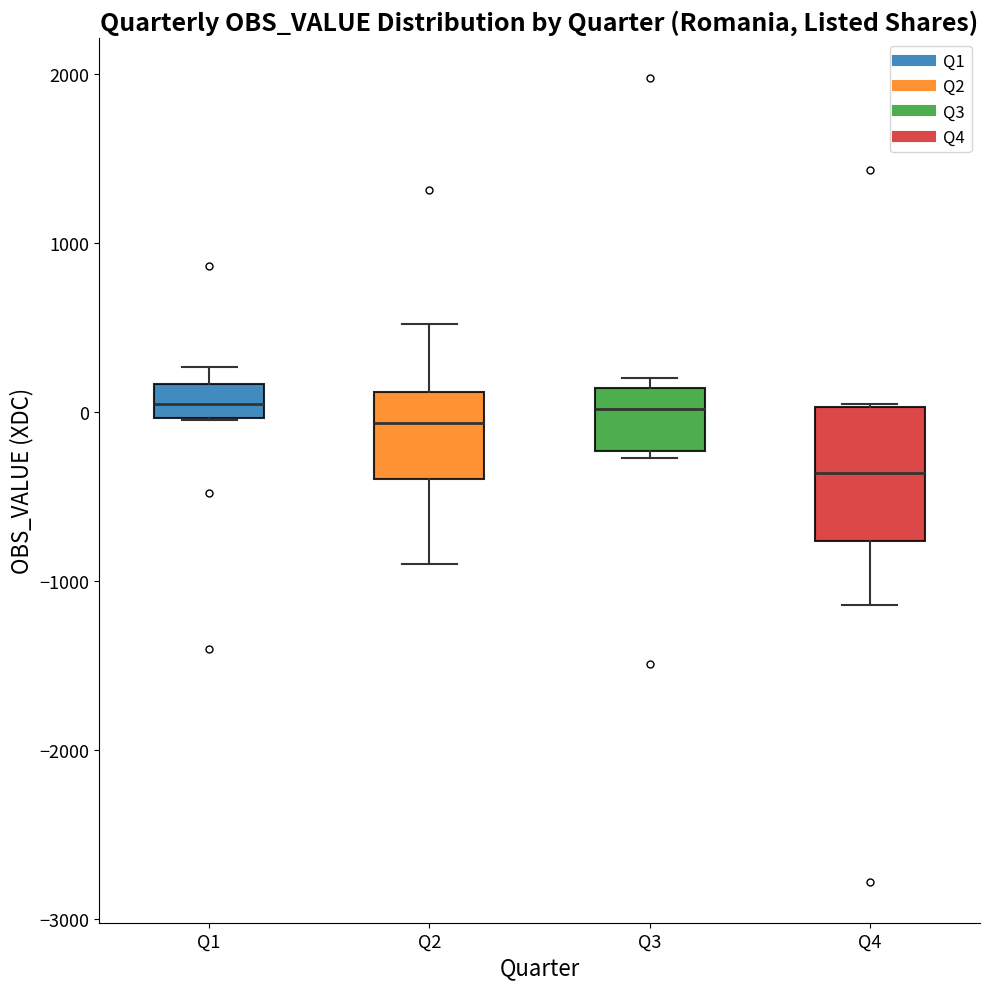

Which box is the tallest, from its lower edge to its upper edge?

Q4